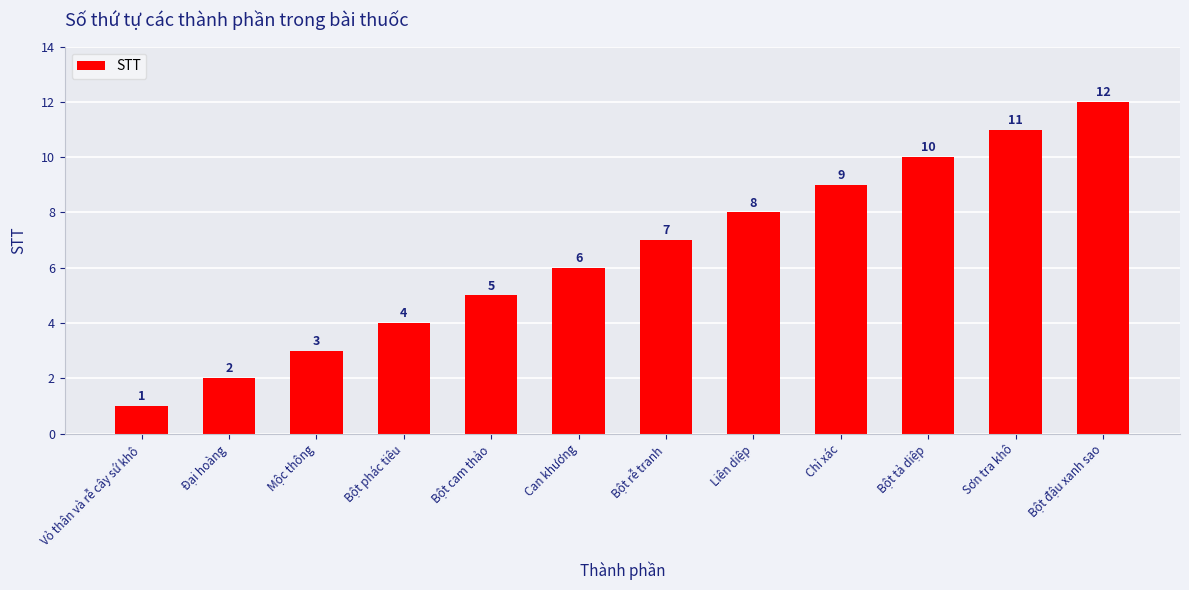

List the labels in order of value, smallest first.

Vỏ thân và rễ cây sứ khô, Đại hoàng, Mộc thông, Bột phác tiêu, Bột cam thảo, Can khương, Bột rễ tranh, Liên diệp, Chỉ xác, Bột tả diệp, Sơn tra khô, Bột đậu xanh sao